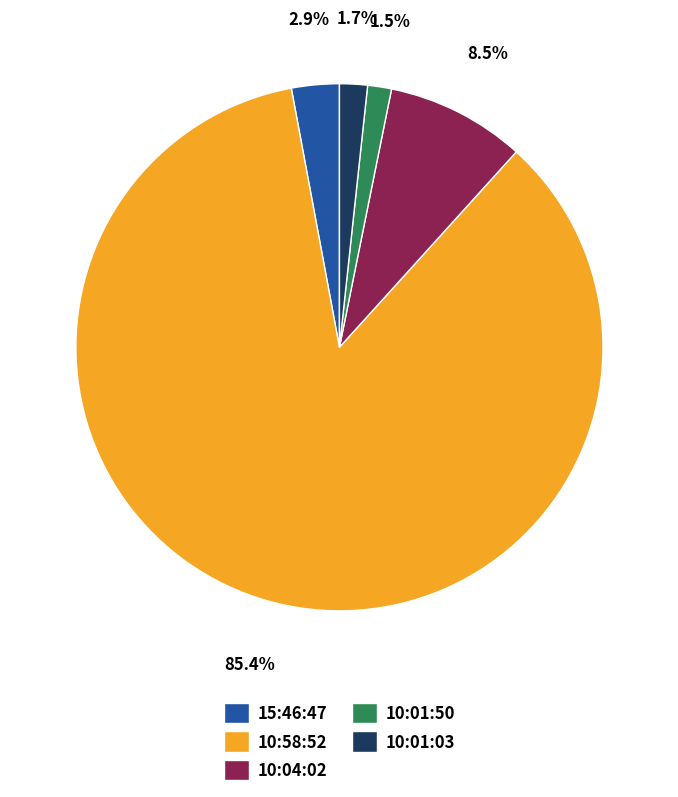

Which has a higher value, 15:46:47 or 10:01:03?

15:46:47